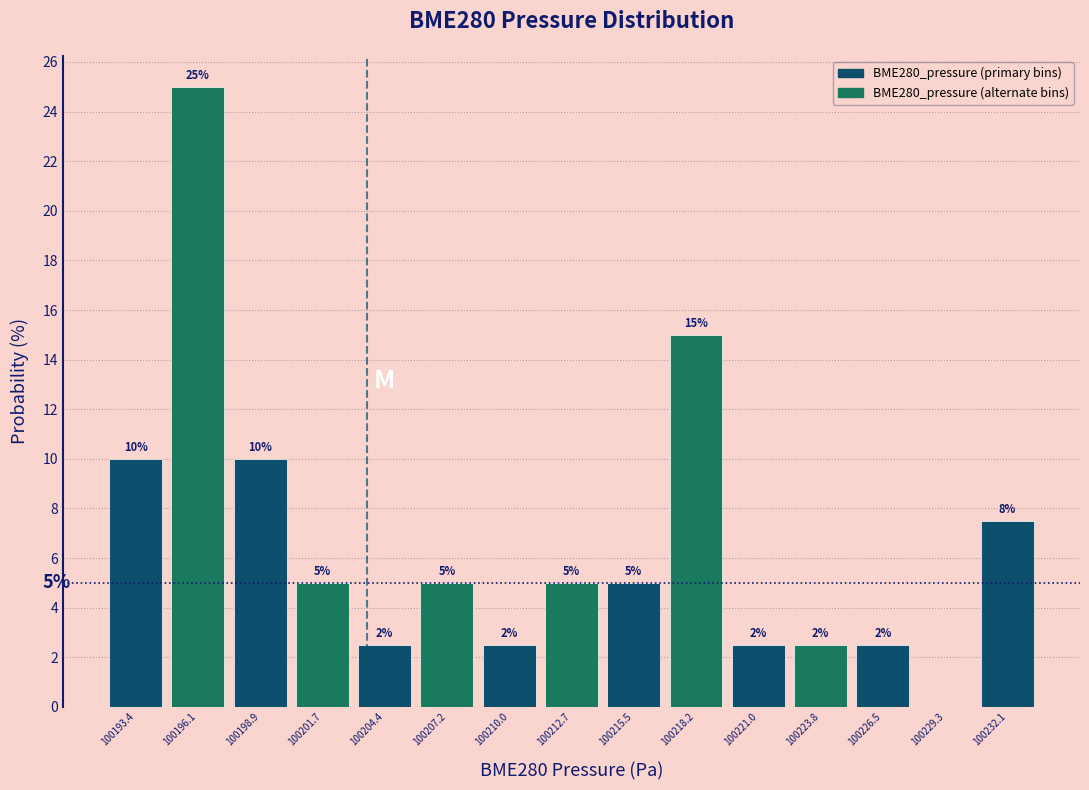

Which range on the x-axis has the tallest bar?

100194.5 to 100197.5